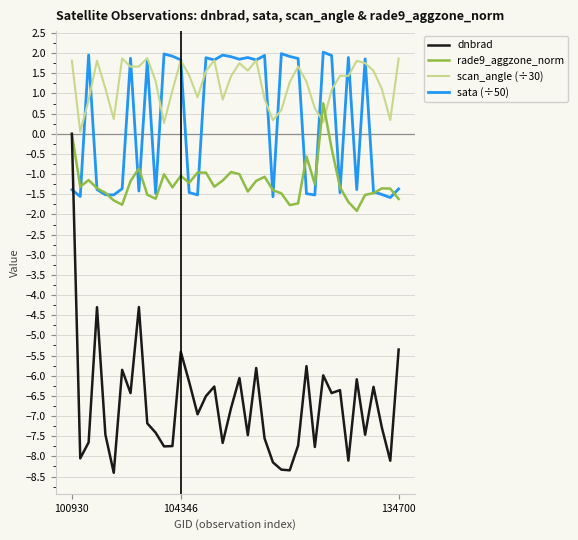

Which series has the largest total across all categories?

scan_angle (÷30)